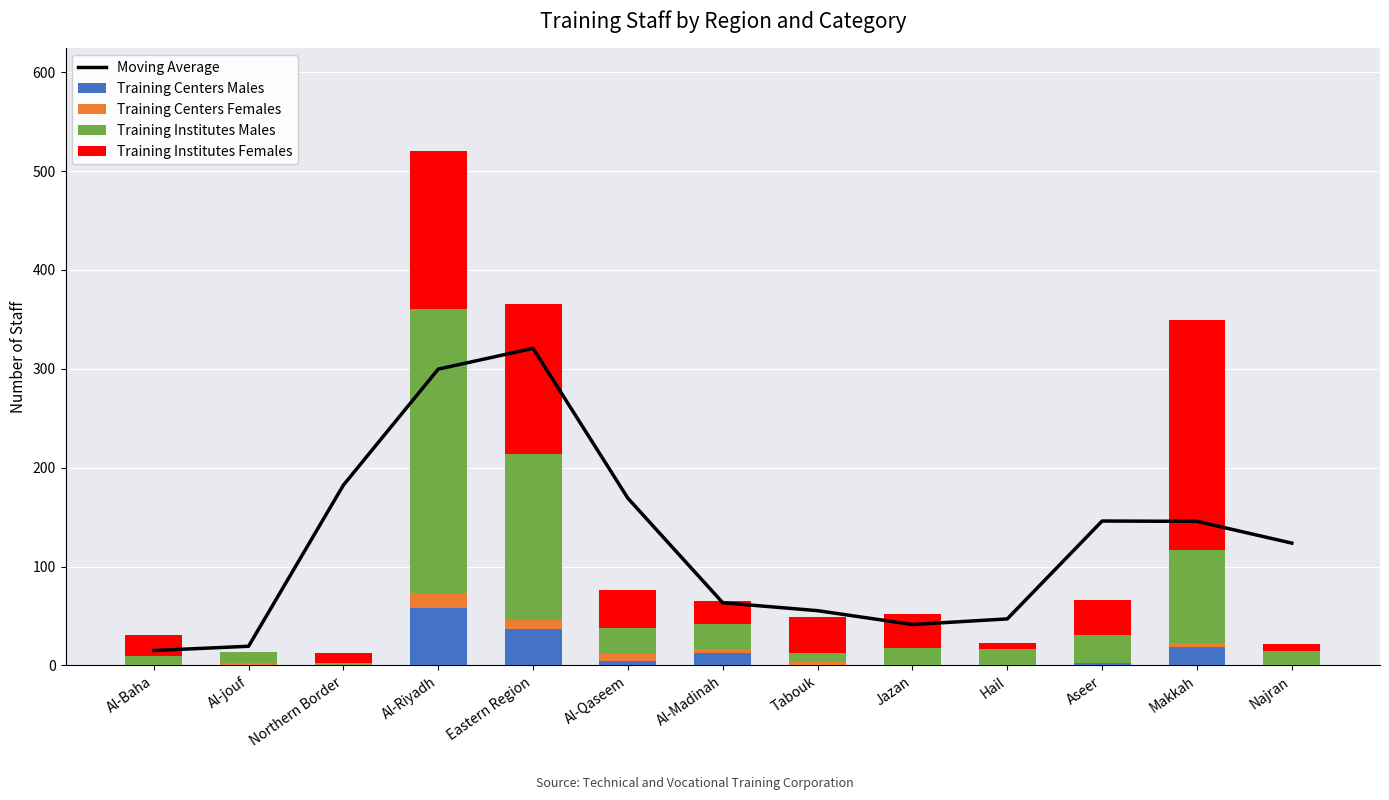

What is the maximum value shown in the chart?

320.7